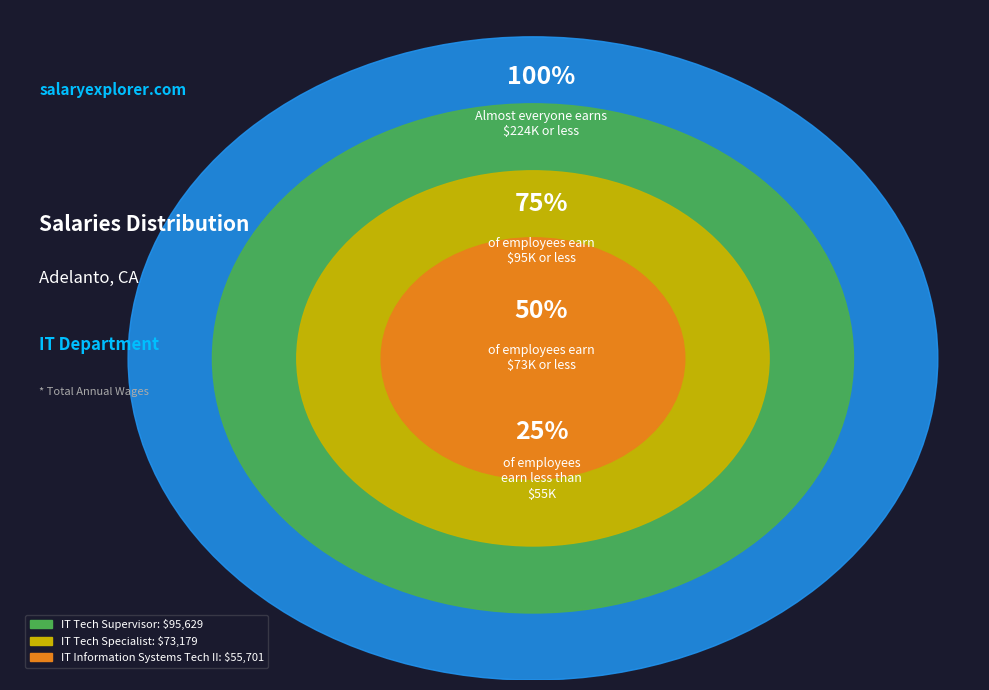

Which has a higher value, IT Tech Supervisor or IT Information Systems Tech II?

IT Tech Supervisor